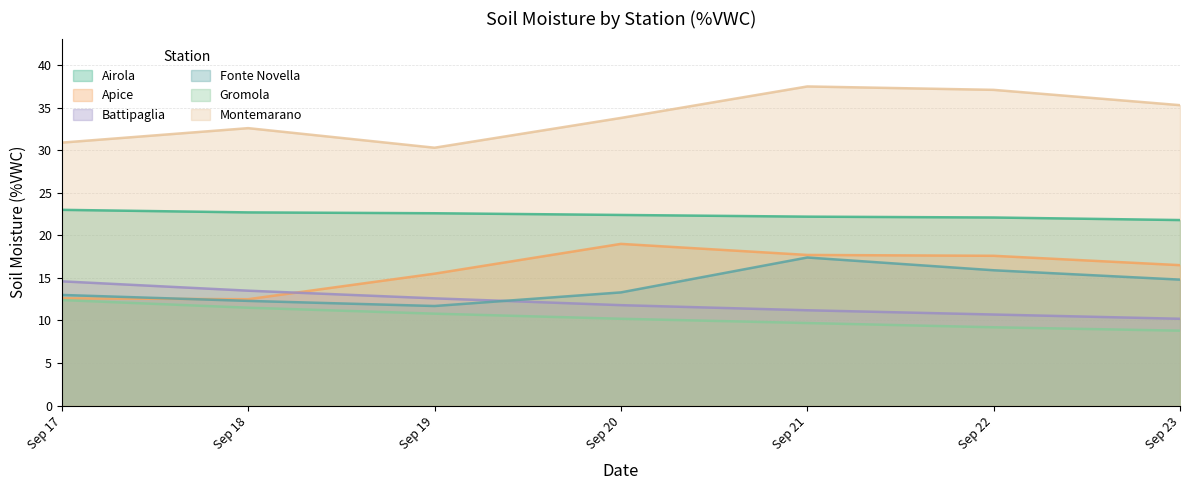

How many lines are shown in the chart?

6